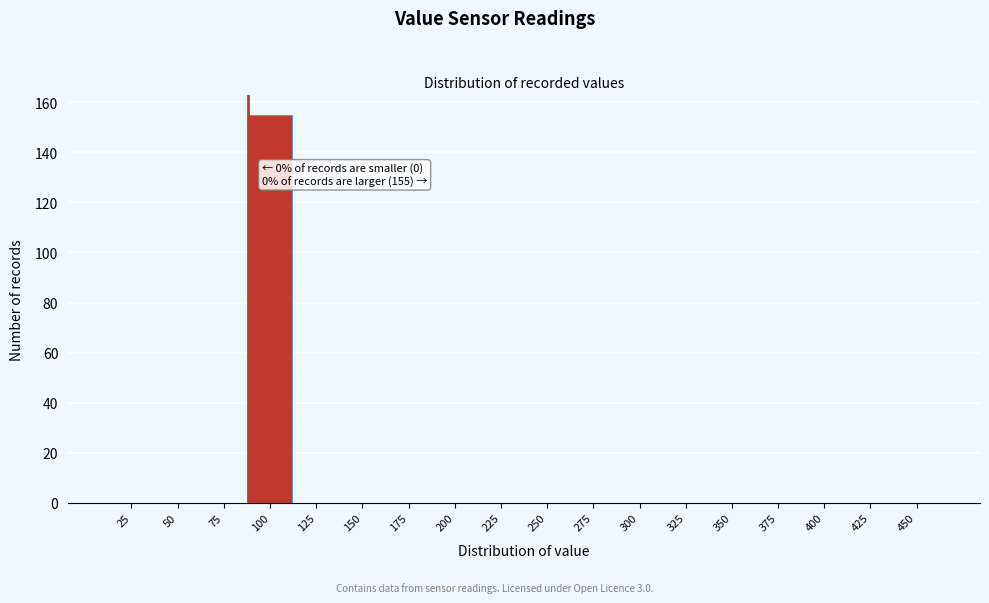

Reading left to right, what are all the values shown in this chart?

25=0	50=0	75=0	100=155	125=0	150=0	175=0	200=0	225=0	250=0	275=0	300=0	325=0	350=0	375=0	400=0	425=0	450=0